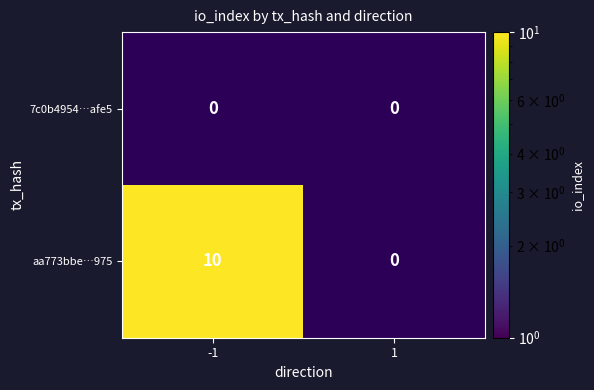

Rank the series at -1 from highest to lowest value.

aa773bbe…975, 7c0b4954…afe5